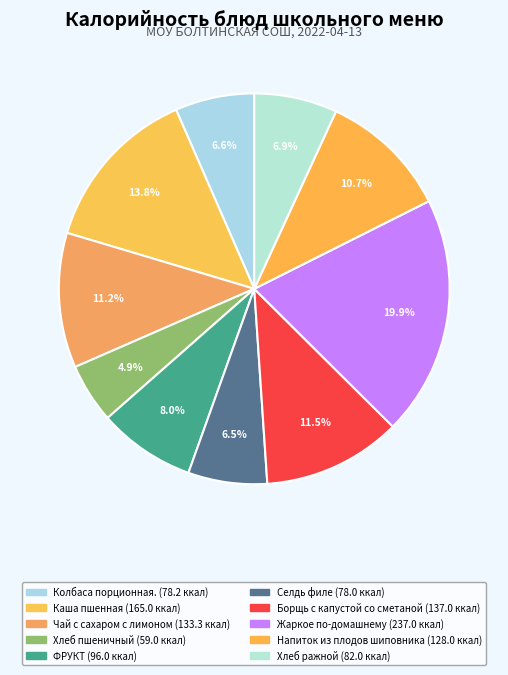

To the nearest percent, what is the combined percentage of Напиток из плодов шиповника and Колбаса порционная.?

17%